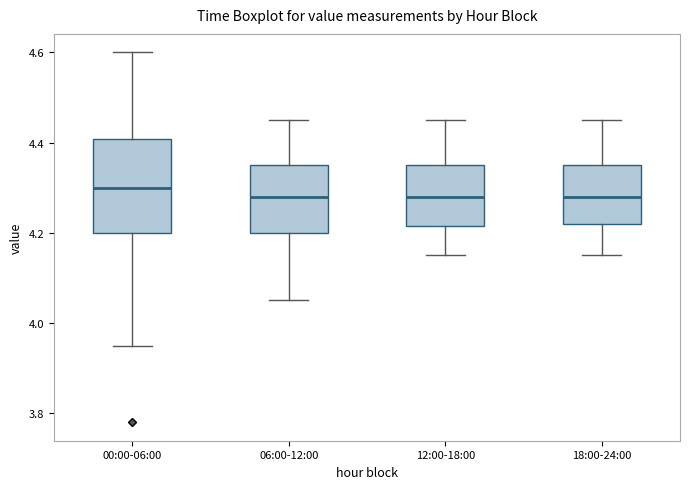

Where does the lower whisker of the box for 18:00-24:00 end on the y-axis? The values are not printed on the chart, so give them approximately, as read against the axis.

4.16